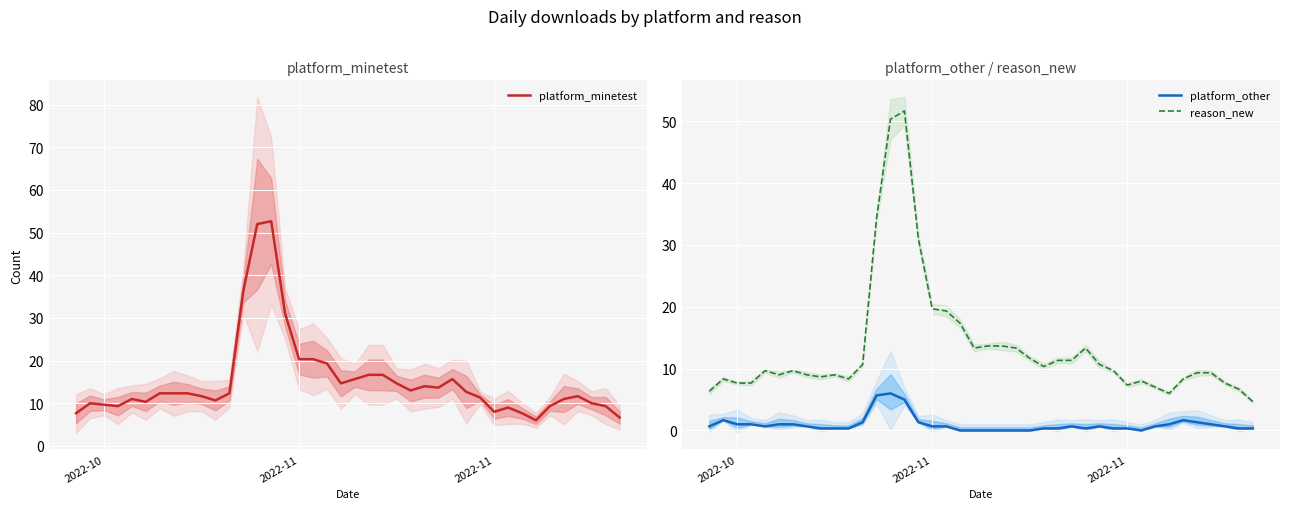

How many data points in platform_other are above 0?

33